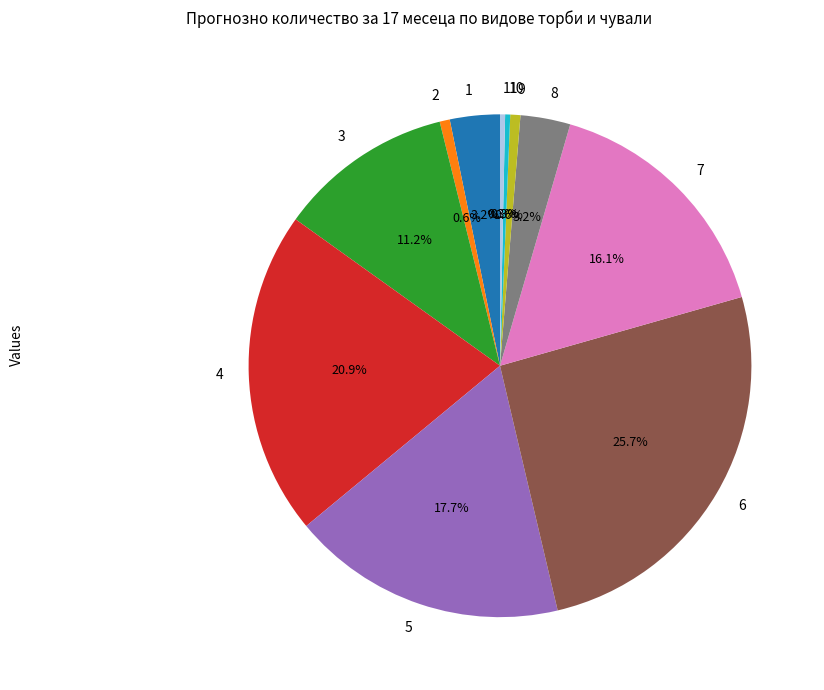

What is the largest slice in the pie chart?

6